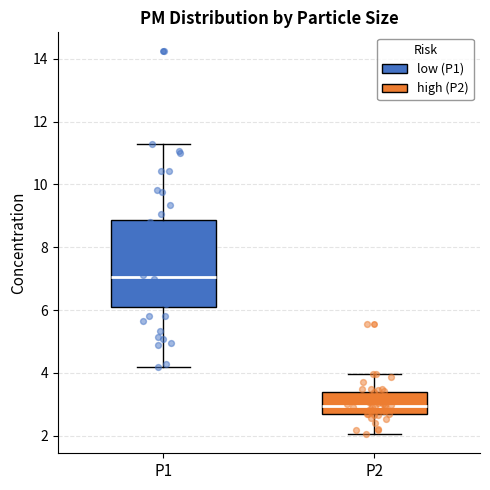

Comparing the boxes themselves (not the whiskers), which one is the tallest?

P1